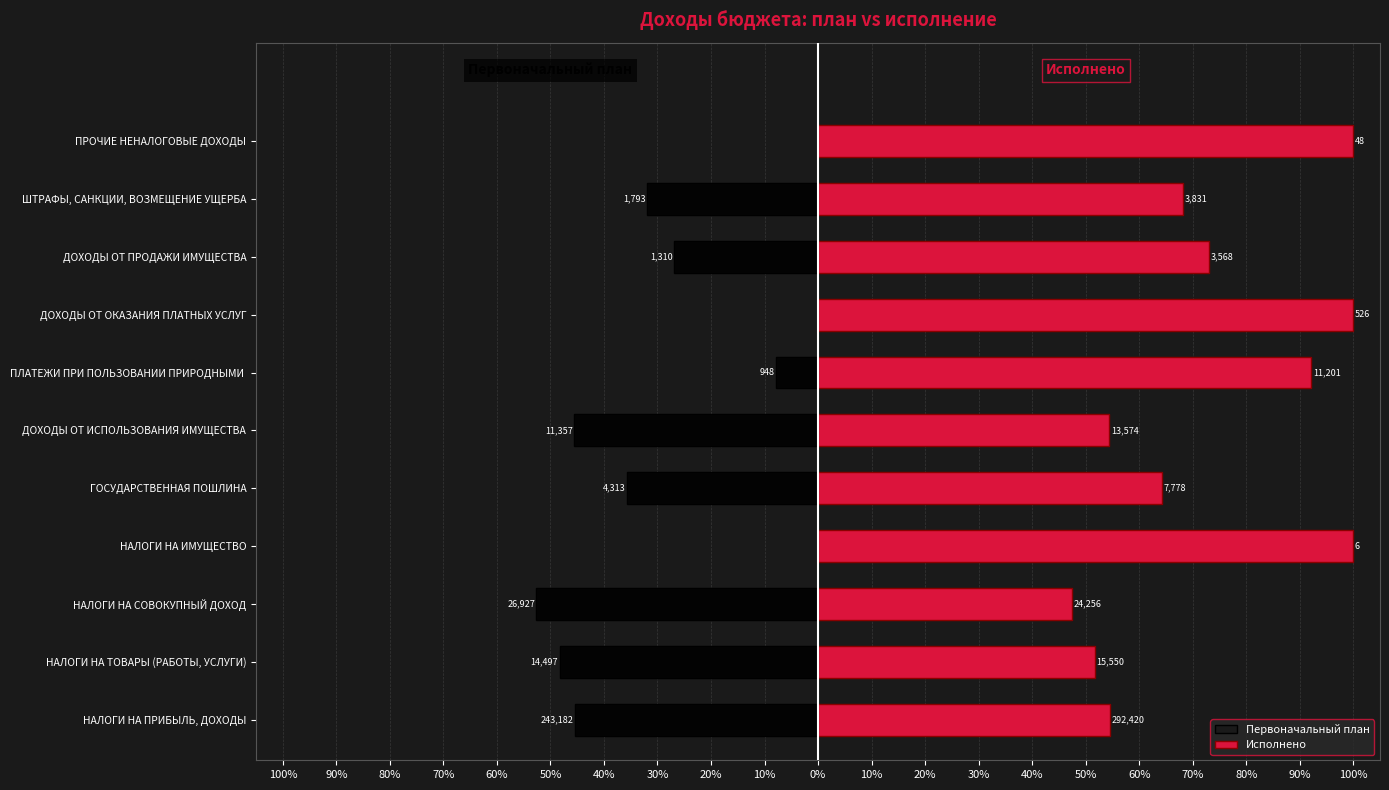

How many data points does each series have?

11